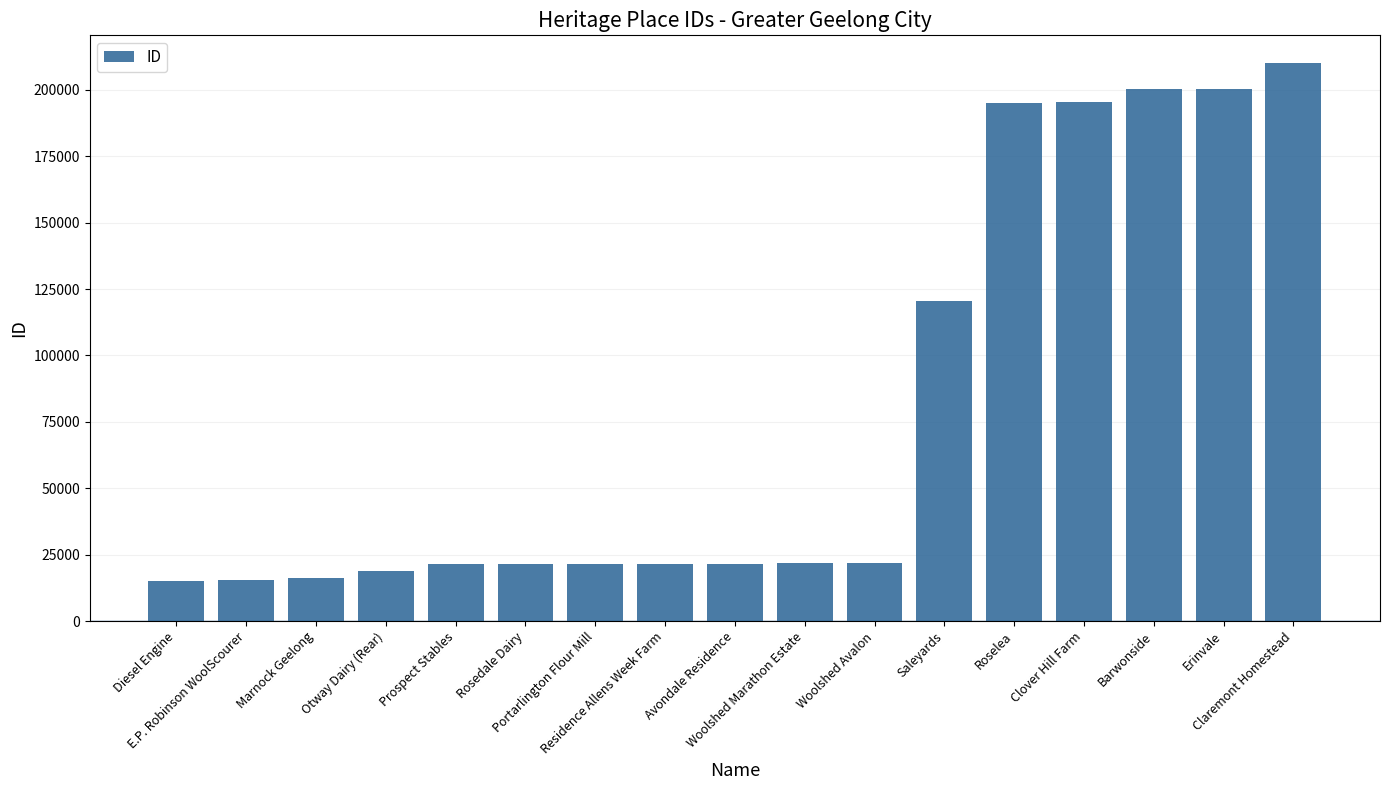

How many categories are shown in the chart?

17